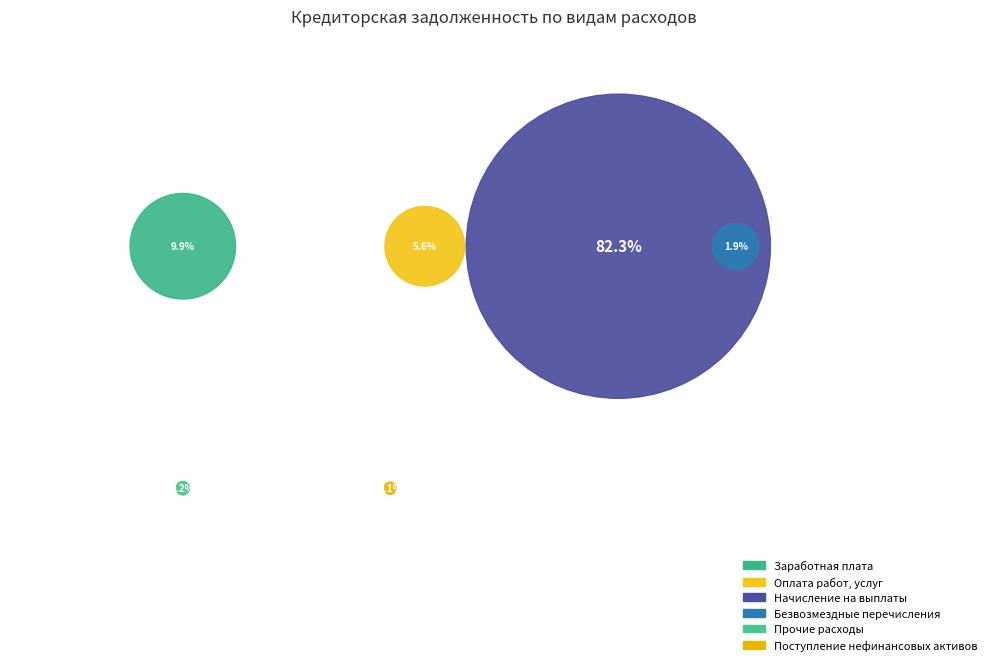

Count the number of slices in the pie.

6